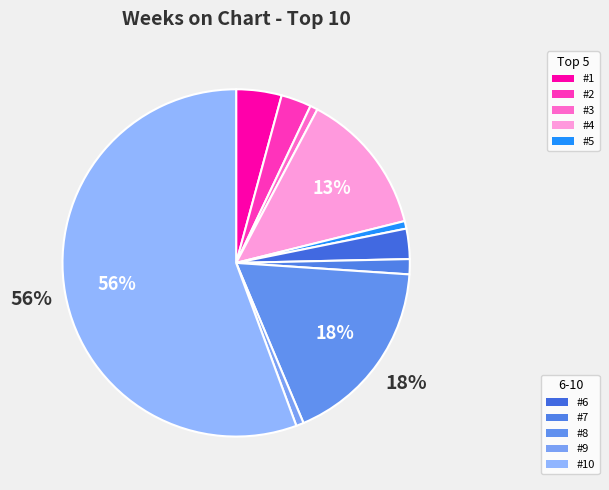

Count the number of slices in the pie.

10